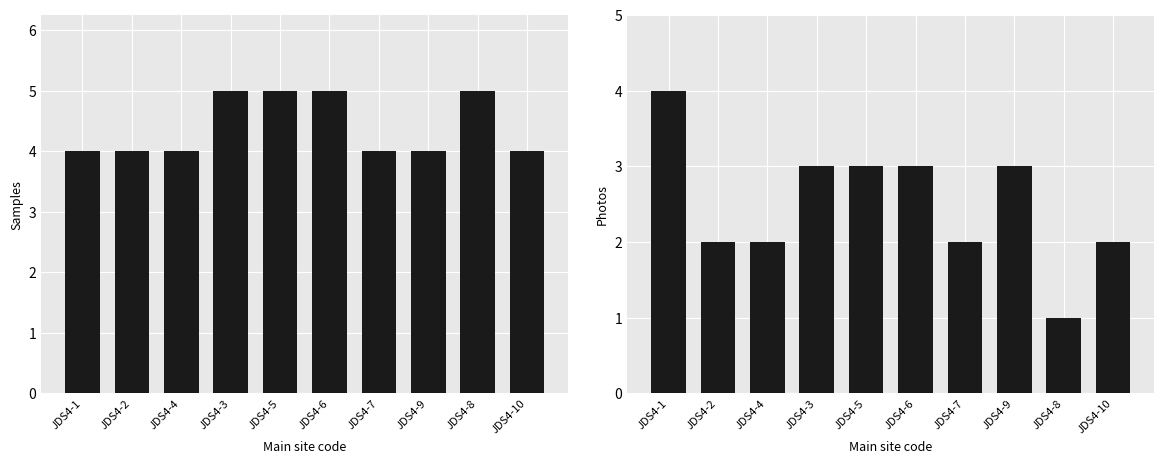

What is the maximum value shown in the chart?

5